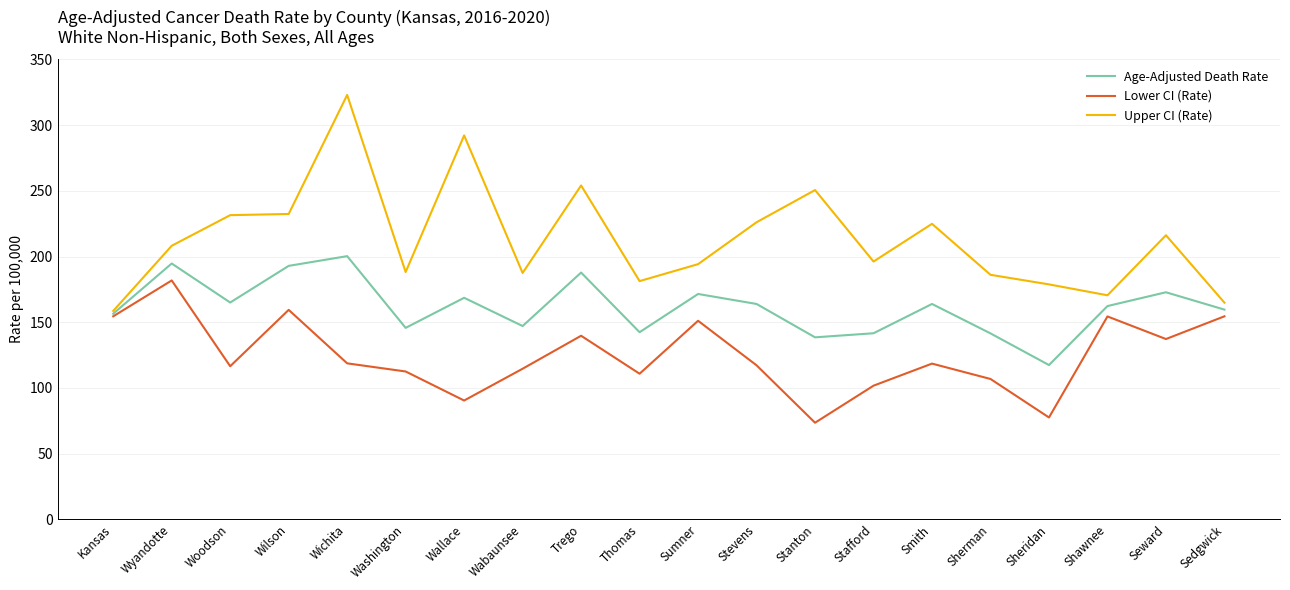

Where does the Lower CI (Rate) series first go above 118?

Kansas